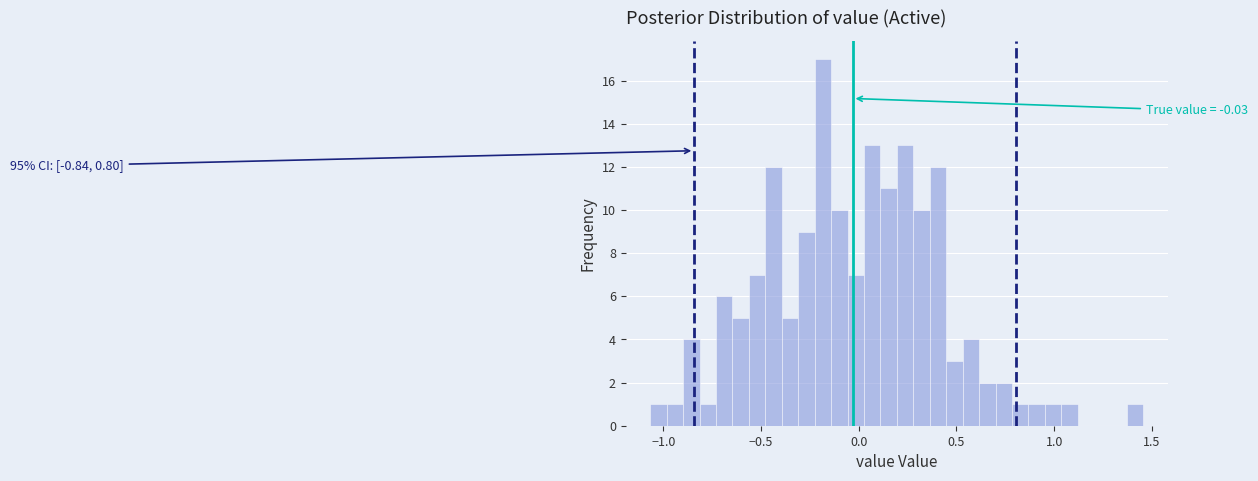

Around what value on the x-axis is the tallest bar? Give the approximate position of its centre, as read against the axis.

-0.20